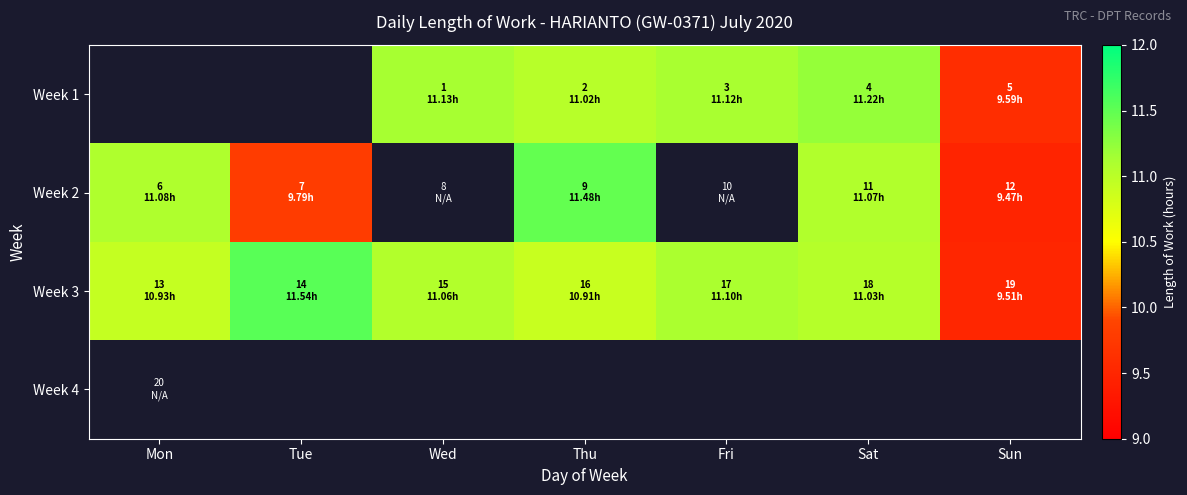

Which label corresponds to the largest value in the chart?

Tue